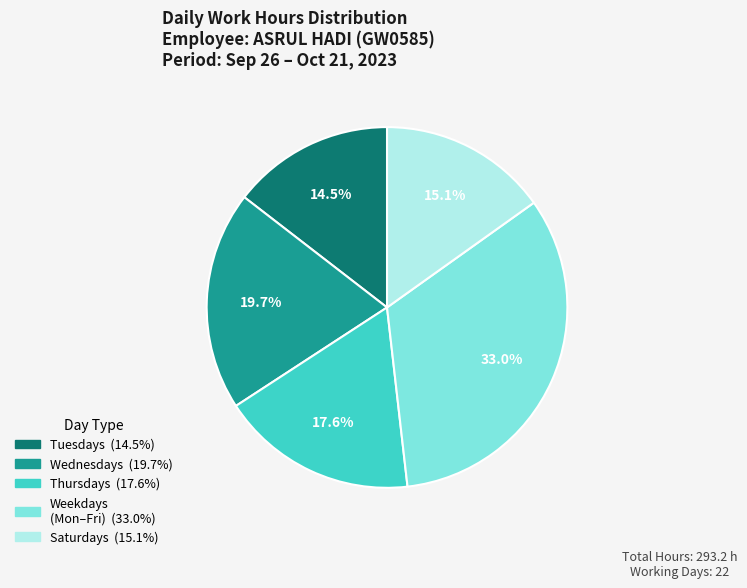

Is there any slice that represents more than half of the pie?

No